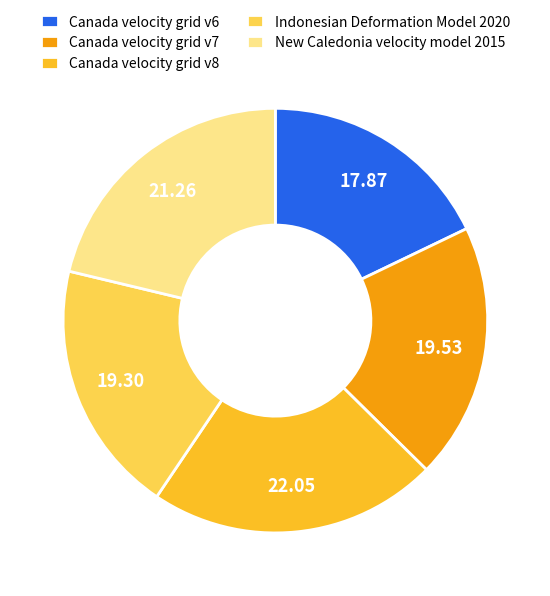

Does New Caledonia velocity model 2015 account for over 50% of the chart?

No